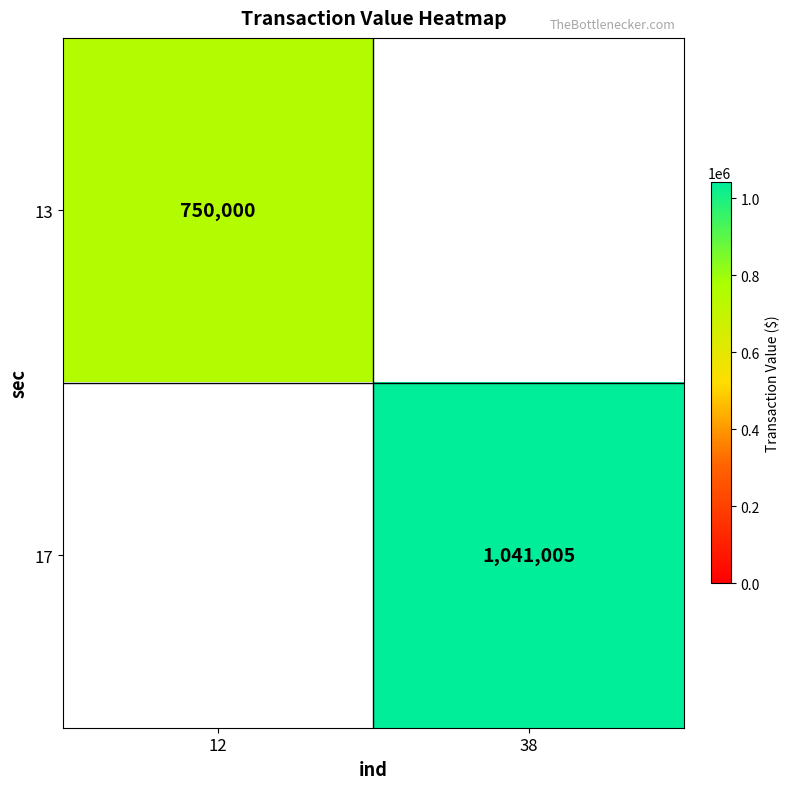

Is it true that 13 equals 1125689 at 12?

False